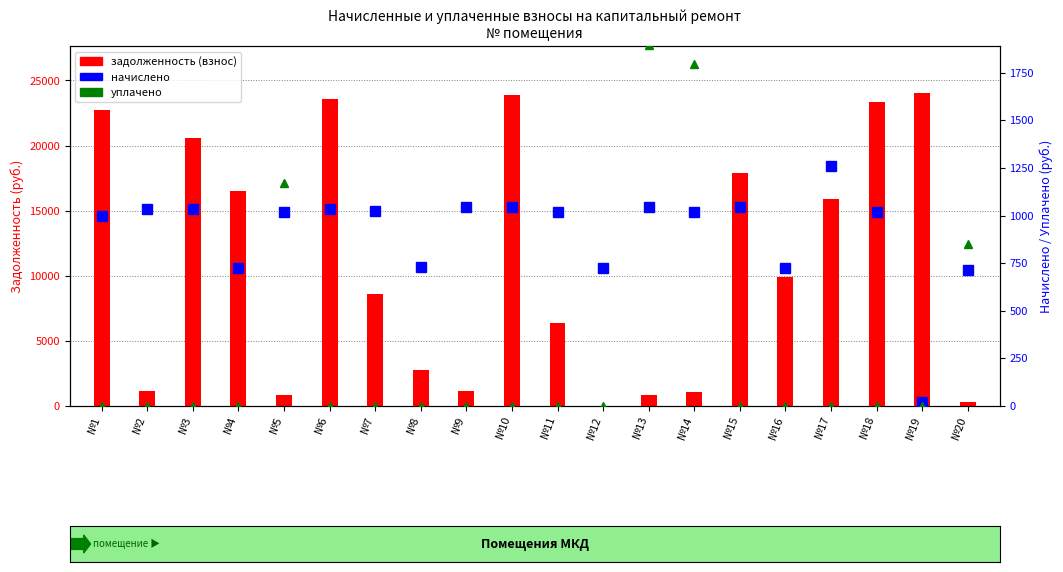

Which series has the largest total across all categories?

задолженность (взнос)